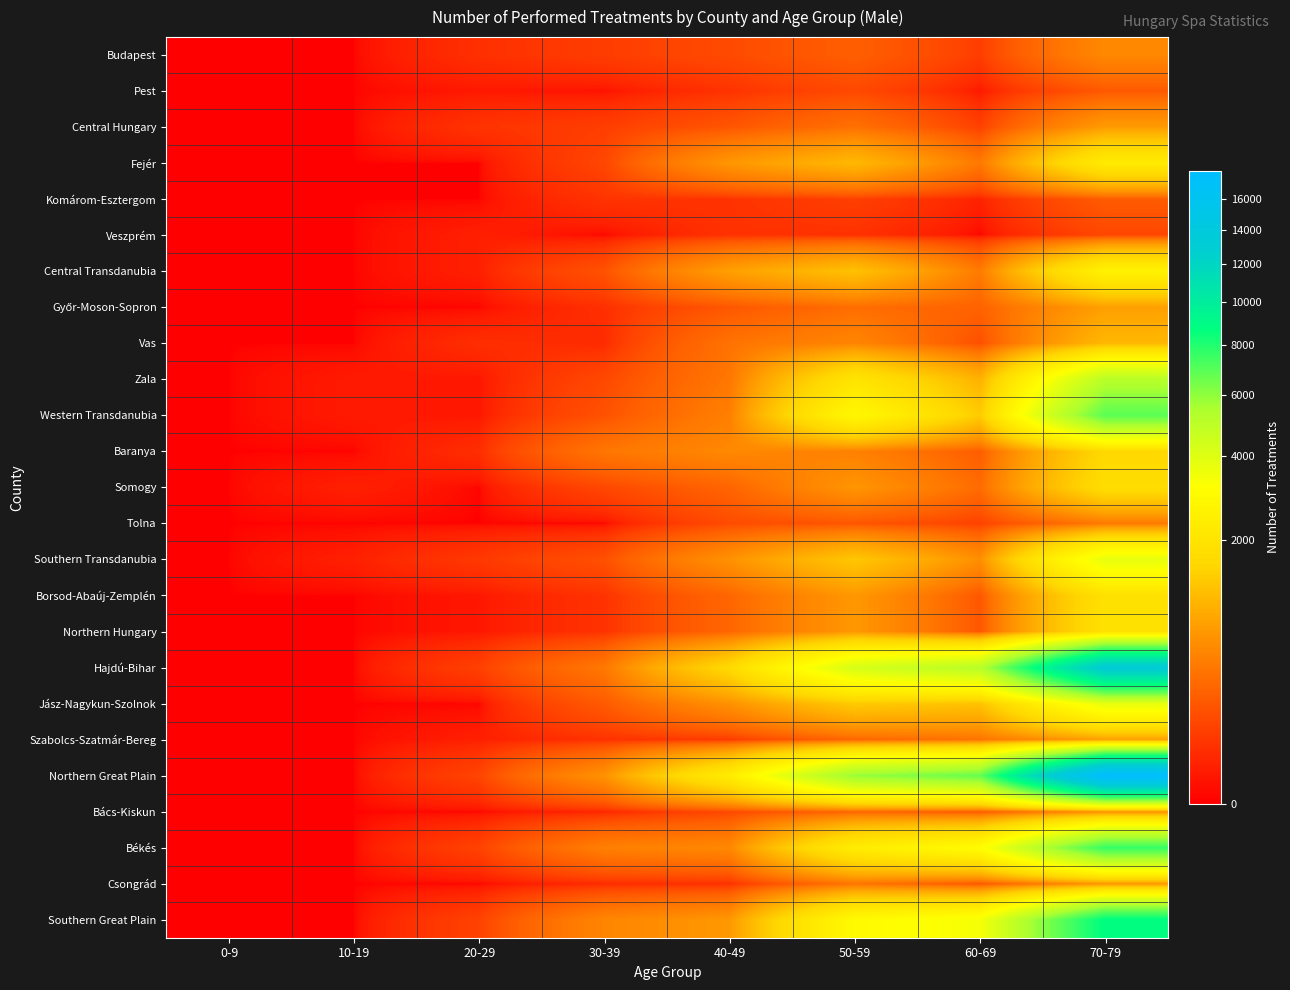

How many categories are shown in the chart?

8